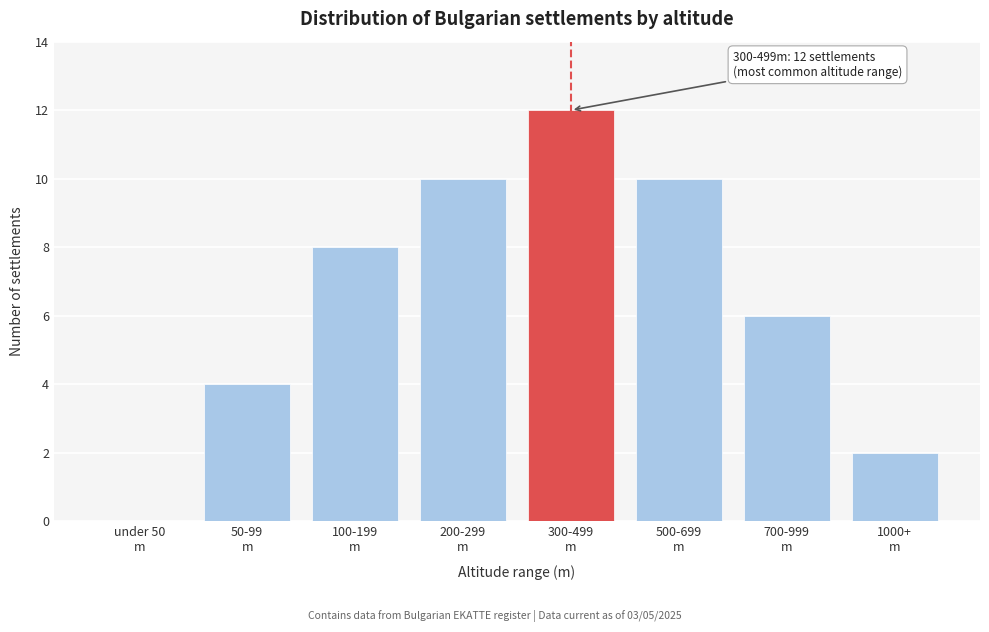

What is the maximum value shown in the chart?

12